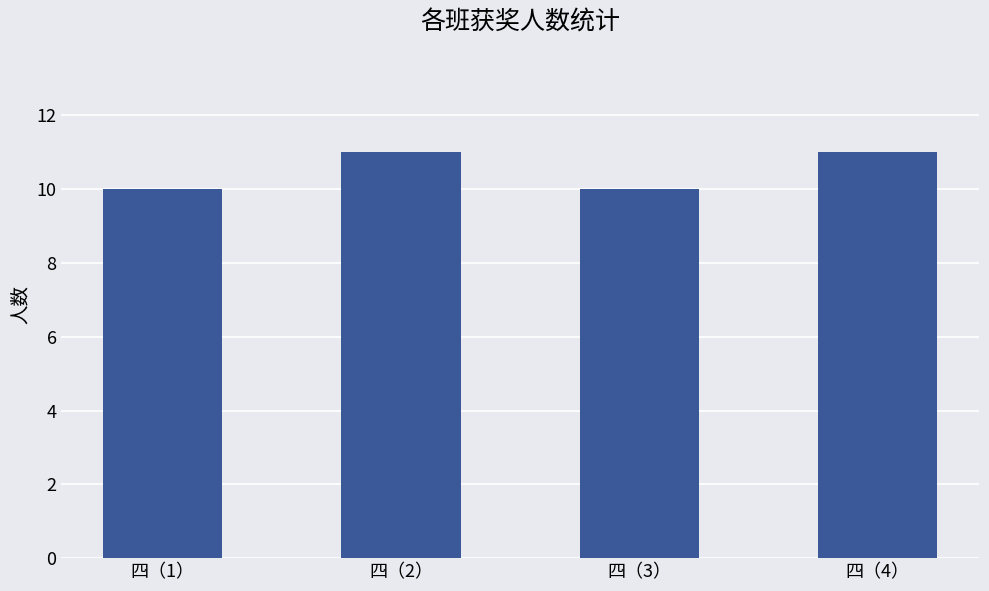

Approximately how many times larger is the value at 四（4） compared to 四（1）?

1.1